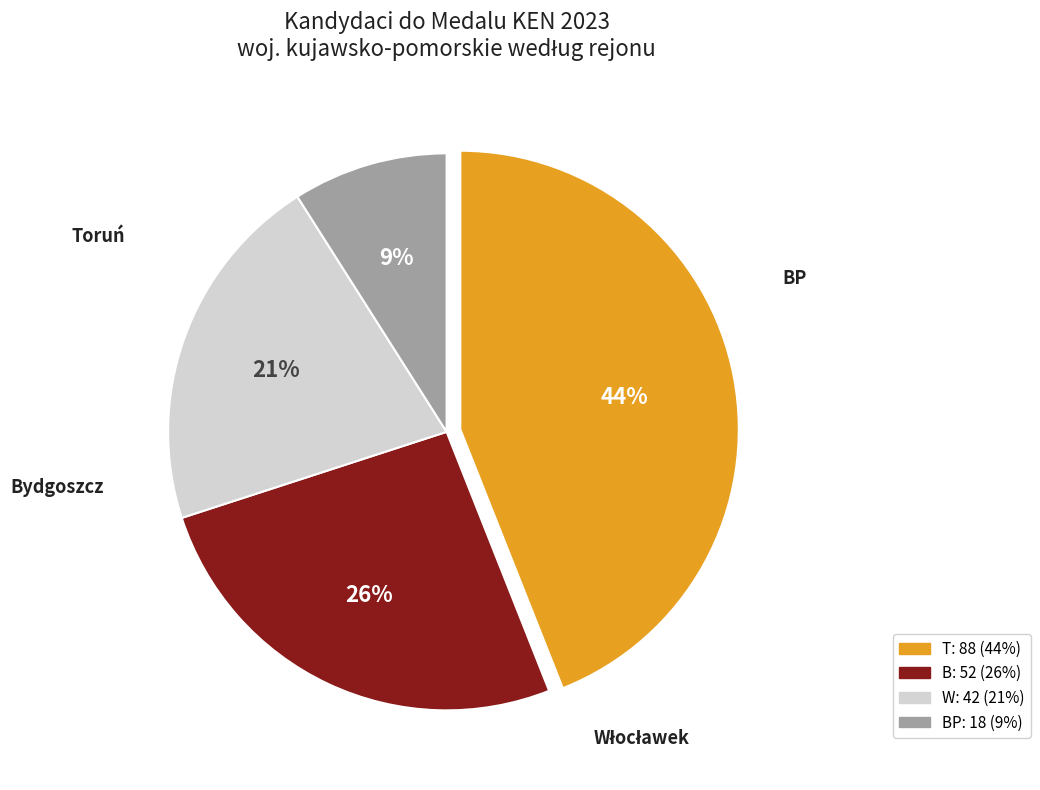

Is there any slice that represents more than half of the pie?

No